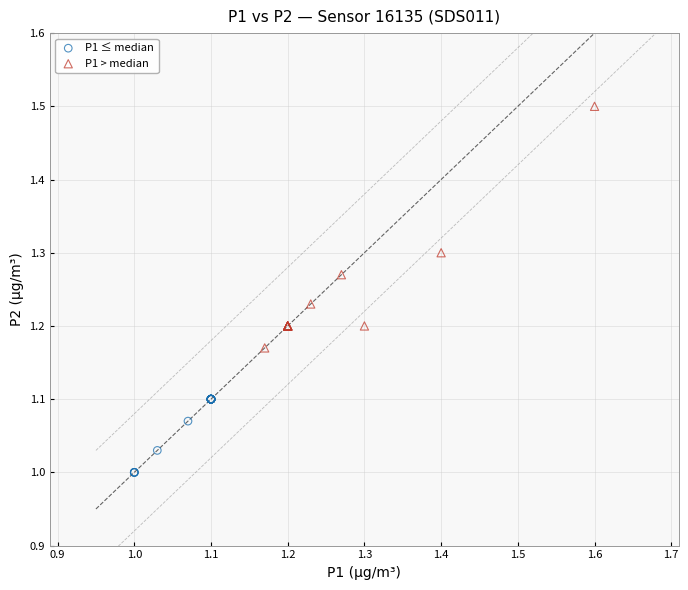

Which series has the widest spread of Y values?

P1 > median